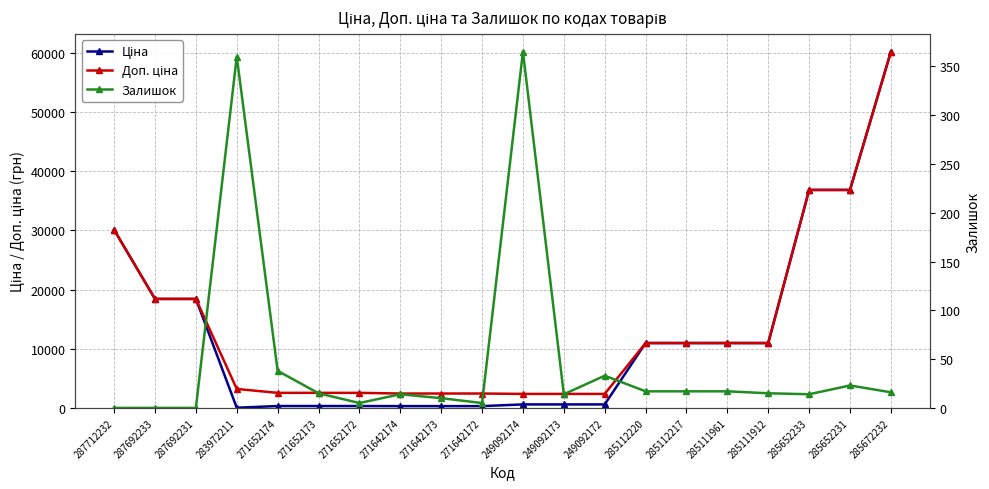

At which category is the sum across all series the highest?

285672232